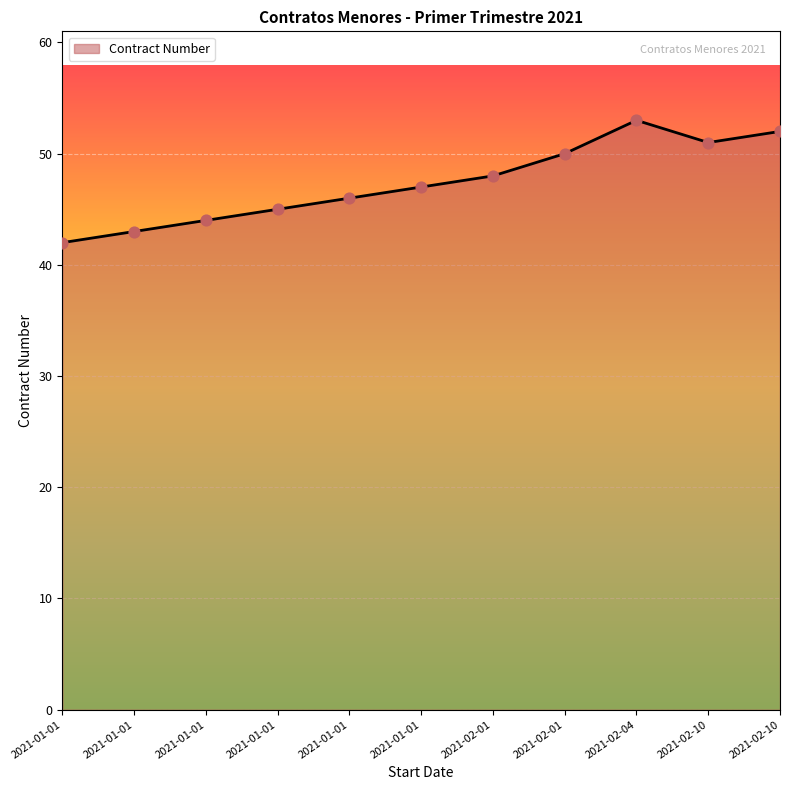

Approximately how many times larger is the value at 2021-02-01 compared to 2021-02-10?

0.9